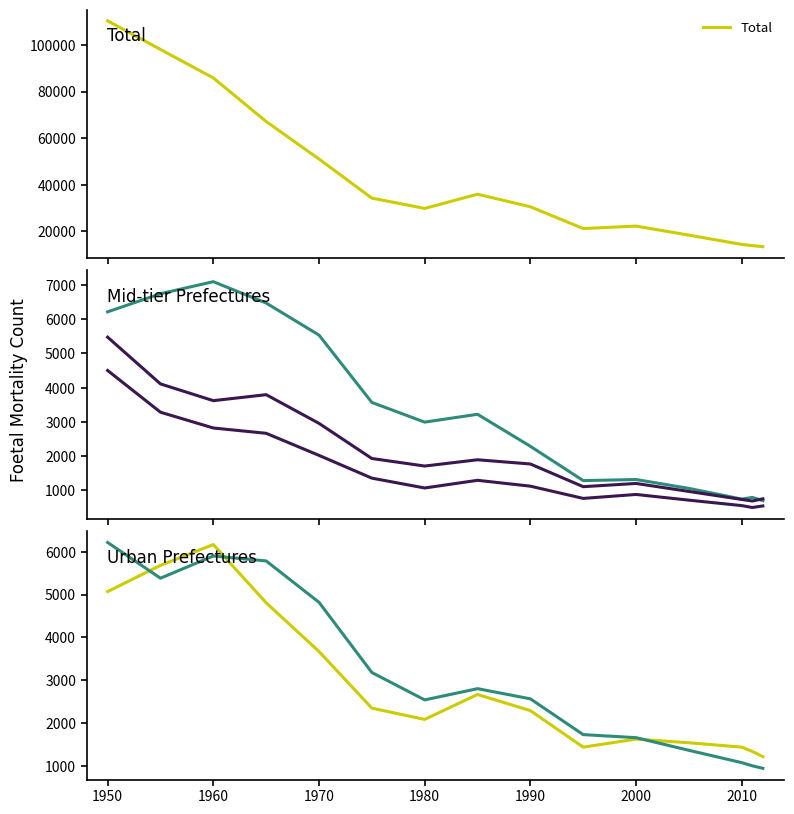

True or false: Total has more than 2 points higher than both neighbors.

False